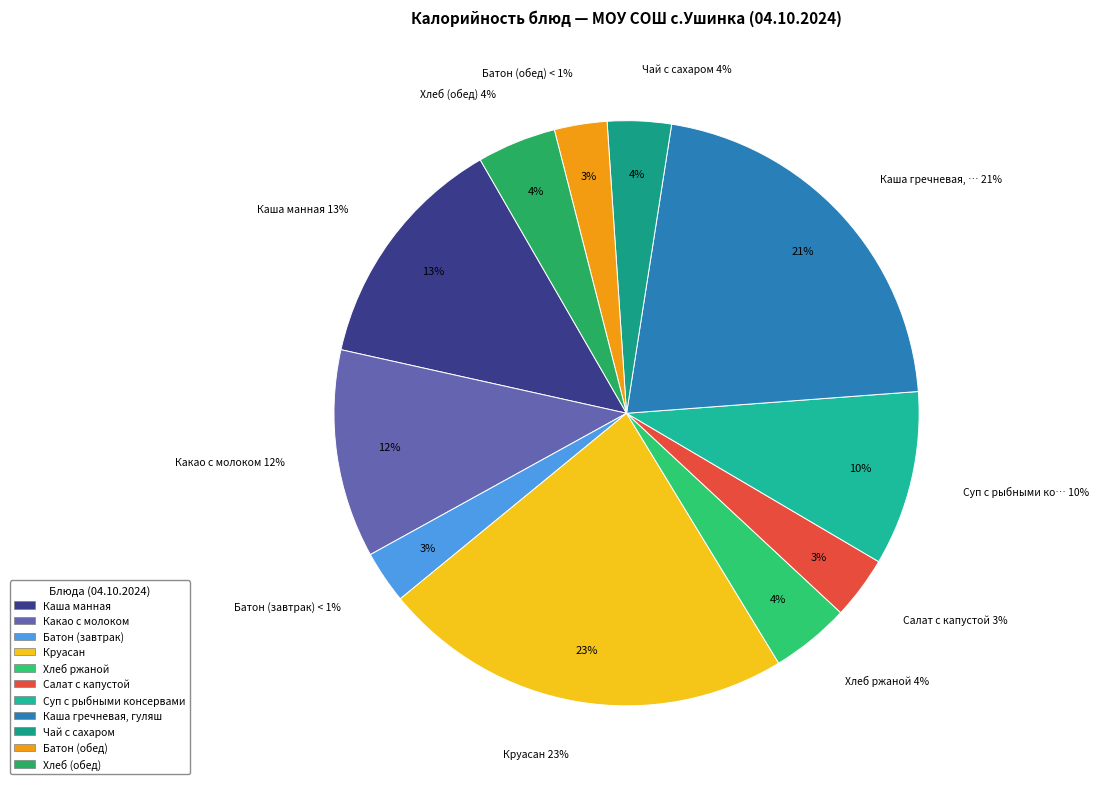

Is it true that Батон (обед) is 11% of the pie?

False